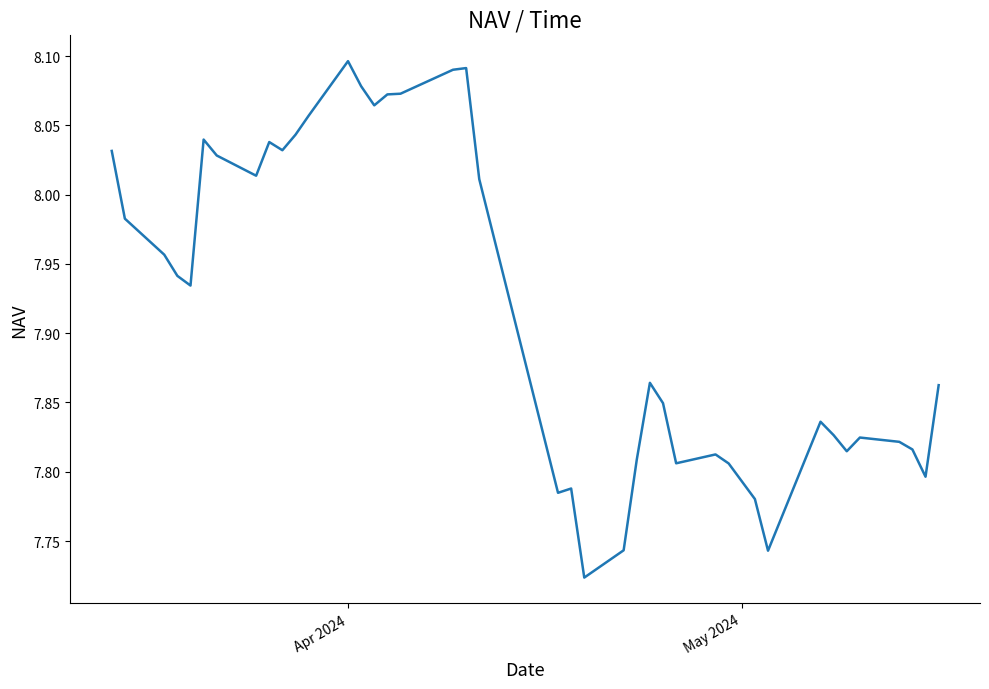

How many lines are shown in the chart?

1